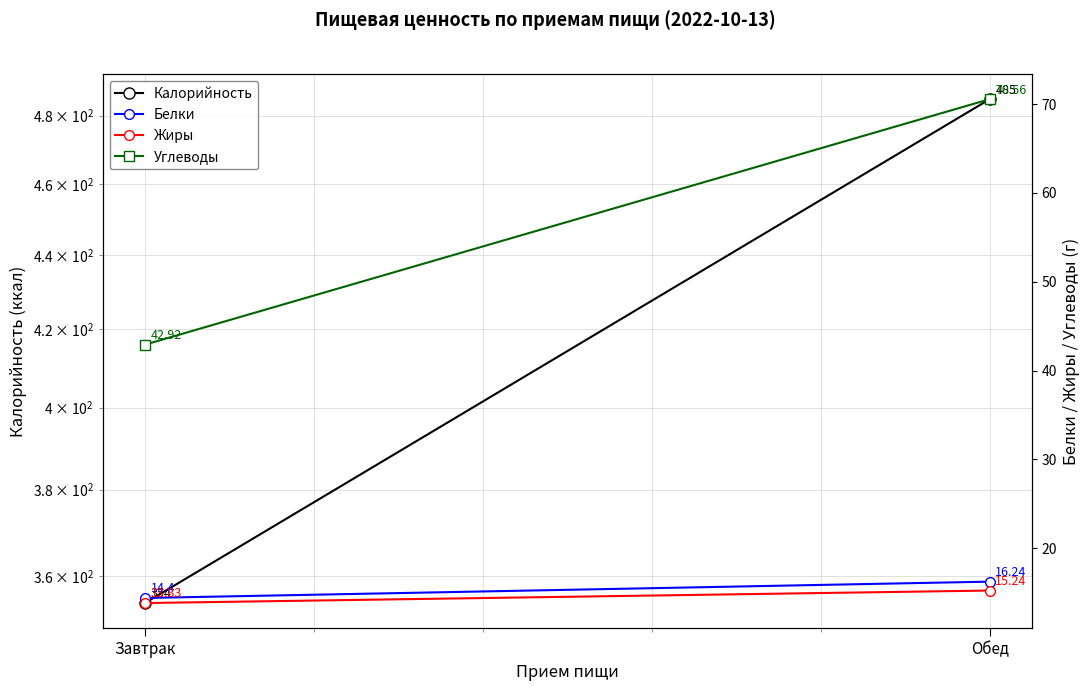

How many distinct data groups are displayed?

4